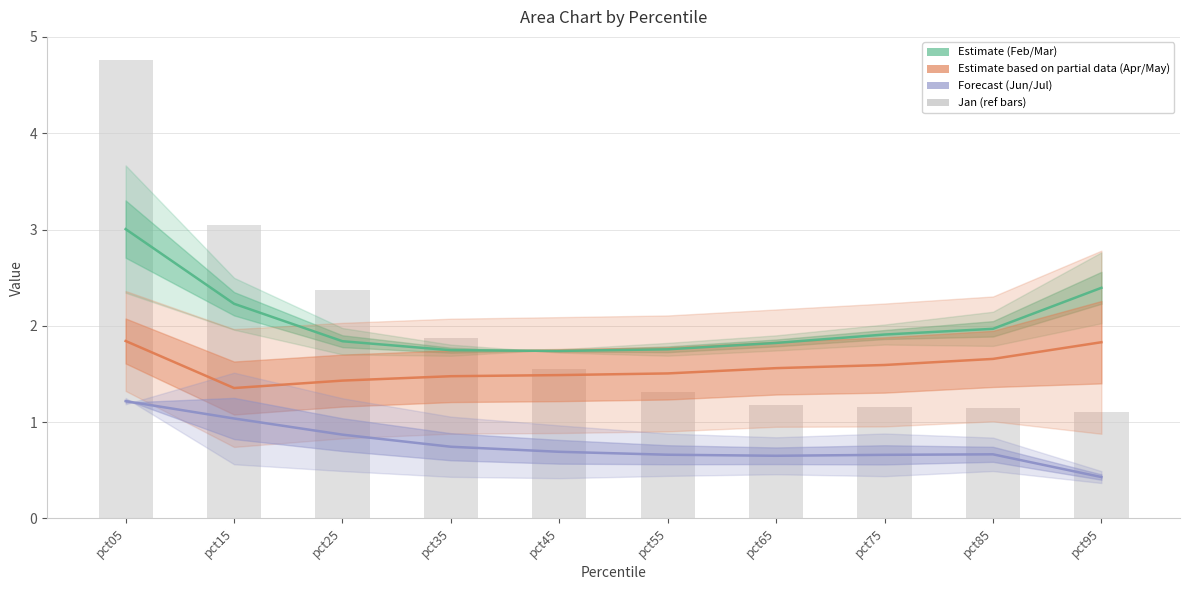

What is the smallest value displayed?

0.4